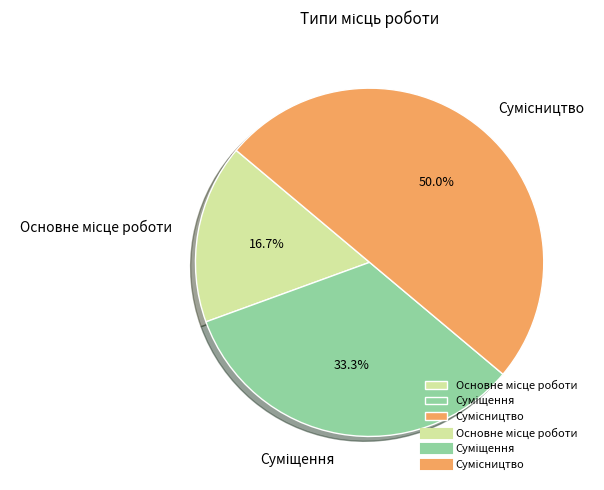

Is there any slice that represents more than half of the pie?

No